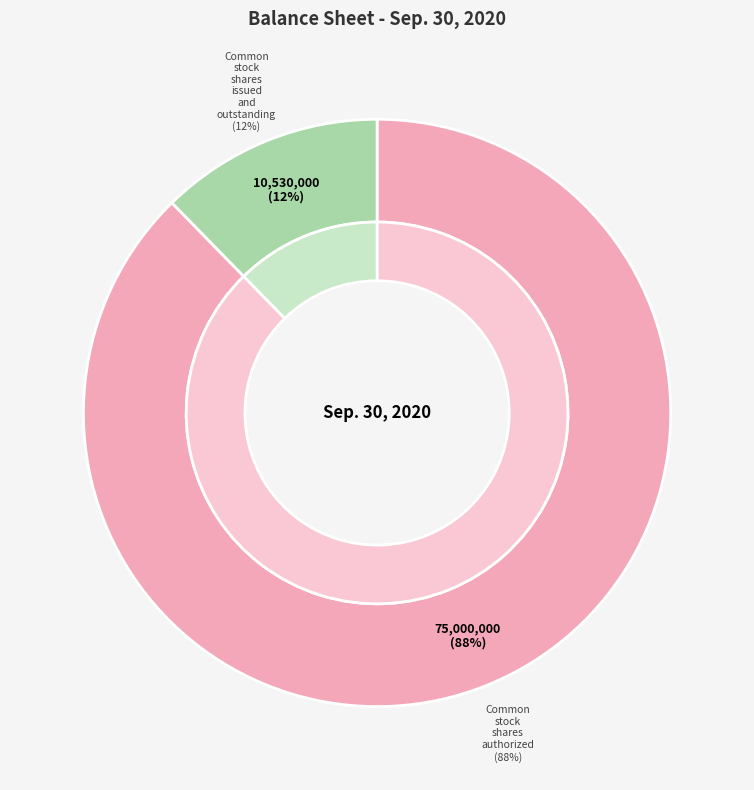

Do Common stock shares issued and outstanding and Common stock shares authorized together represent more than half of the pie?

Yes